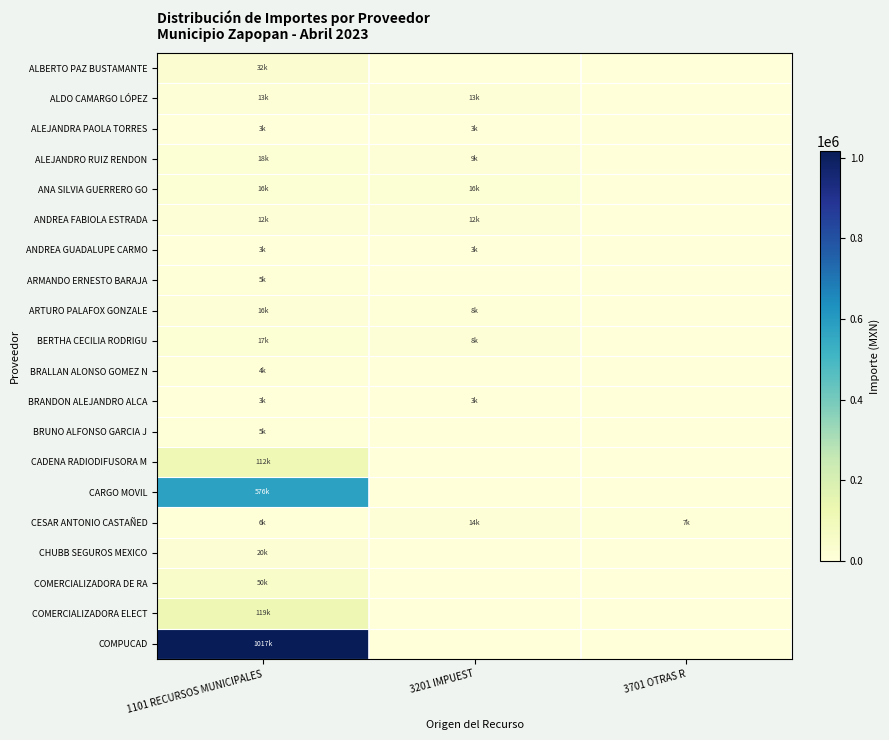

Reading right to left, transcribe all the data shown in this chart.

ALBERTO PAZ BUSTAMANTE: 3701 OTRAS R=0.0	3201 IMPUEST=0.0	1101 RECURSOS MUNICIPALES=31586.8
ALDO CAMARGO LÓPEZ: 3701 OTRAS R=0.0	3201 IMPUEST=12815.1	1101 RECURSOS MUNICIPALES=12815.1
ALEJANDRA PAOLA TORRES: 3701 OTRAS R=0.0	3201 IMPUEST=3442.5	1101 RECURSOS MUNICIPALES=3442.5
ALEJANDRO RUIZ RENDON: 3701 OTRAS R=0.0	3201 IMPUEST=8955.1	1101 RECURSOS MUNICIPALES=17910.2
ANA SILVIA GUERRERO GO: 3701 OTRAS R=0.0	3201 IMPUEST=15900.0	1101 RECURSOS MUNICIPALES=15900.0
ANDREA FABIOLA ESTRADA: 3701 OTRAS R=0.0	3201 IMPUEST=12302.4	1101 RECURSOS MUNICIPALES=12302.4
ANDREA GUADALUPE CARMO: 3701 OTRAS R=0.0	3201 IMPUEST=2754.0	1101 RECURSOS MUNICIPALES=2754.0
ARMANDO ERNESTO BARAJA: 3701 OTRAS R=0.0	3201 IMPUEST=0.0	1101 RECURSOS MUNICIPALES=5393.2
ARTURO PALAFOX GONZALE: 3701 OTRAS R=0.0	3201 IMPUEST=7775.1	1101 RECURSOS MUNICIPALES=15550.2
BERTHA CECILIA RODRIGU: 3701 OTRAS R=0.0	3201 IMPUEST=8272.2	1101 RECURSOS MUNICIPALES=16544.5
BRALLAN ALONSO GOMEZ N: 3701 OTRAS R=0.0	3201 IMPUEST=0.0	1101 RECURSOS MUNICIPALES=4060.0
BRANDON ALEJANDRO ALCA: 3701 OTRAS R=0.0	3201 IMPUEST=3442.5	1101 RECURSOS MUNICIPALES=3442.5
BRUNO ALFONSO GARCIA J: 3701 OTRAS R=0.0	3201 IMPUEST=0.0	1101 RECURSOS MUNICIPALES=4640.0
CADENA RADIODIFUSORA M: 3701 OTRAS R=0.0	3201 IMPUEST=0.0	1101 RECURSOS MUNICIPALES=112119.8
CARGO MOVIL: 3701 OTRAS R=0.0	3201 IMPUEST=0.0	1101 RECURSOS MUNICIPALES=576407.1
CESAR ANTONIO CASTAÑED: 3701 OTRAS R=6885.0	3201 IMPUEST=14229.0	1101 RECURSOS MUNICIPALES=5508.0
CHUBB SEGUROS MEXICO: 3701 OTRAS R=0.0	3201 IMPUEST=0.0	1101 RECURSOS MUNICIPALES=20454.0
COMERCIALIZADORA DE RA: 3701 OTRAS R=0.0	3201 IMPUEST=0.0	1101 RECURSOS MUNICIPALES=49880.0
COMERCIALIZADORA ELECT: 3701 OTRAS R=0.0	3201 IMPUEST=0.0	1101 RECURSOS MUNICIPALES=118638.0
COMPUCAD: 3701 OTRAS R=0.0	3201 IMPUEST=0.0	1101 RECURSOS MUNICIPALES=1016624.0